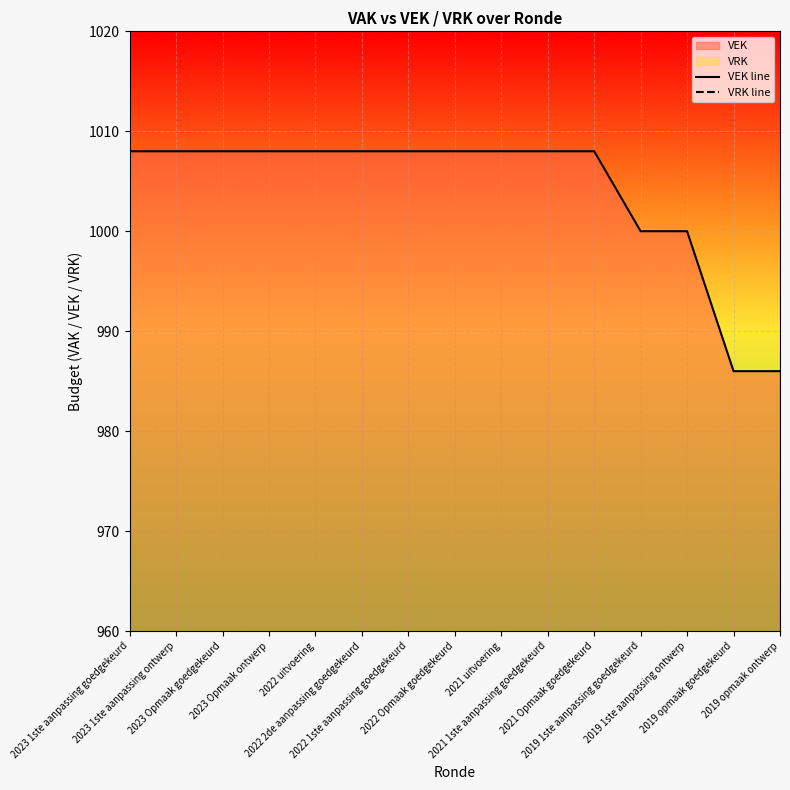

True or false: VEK line and VRK line cross at least once.

False